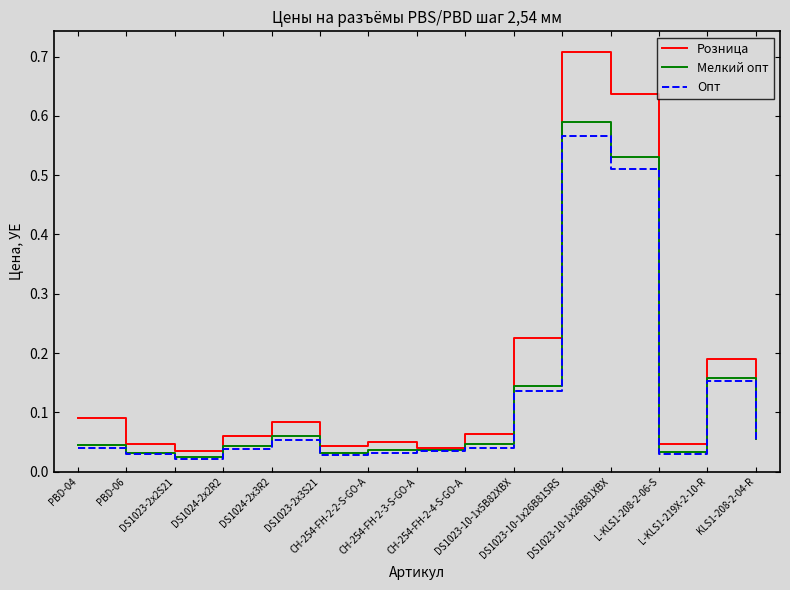

Which series has the largest range (max minus min)?

Розница